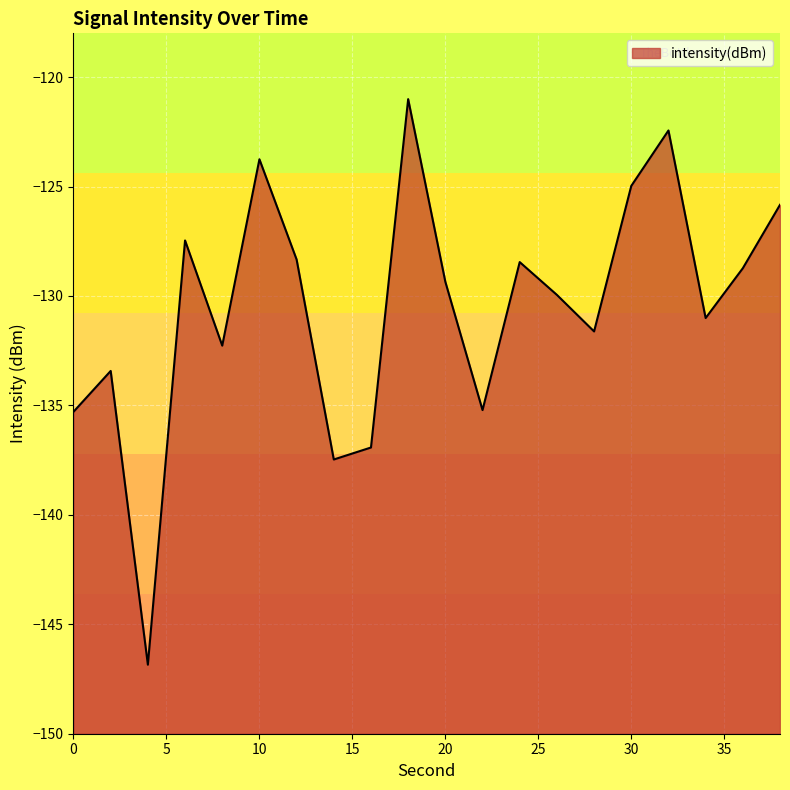

What is the difference between the maximum and minimum values?

25.8